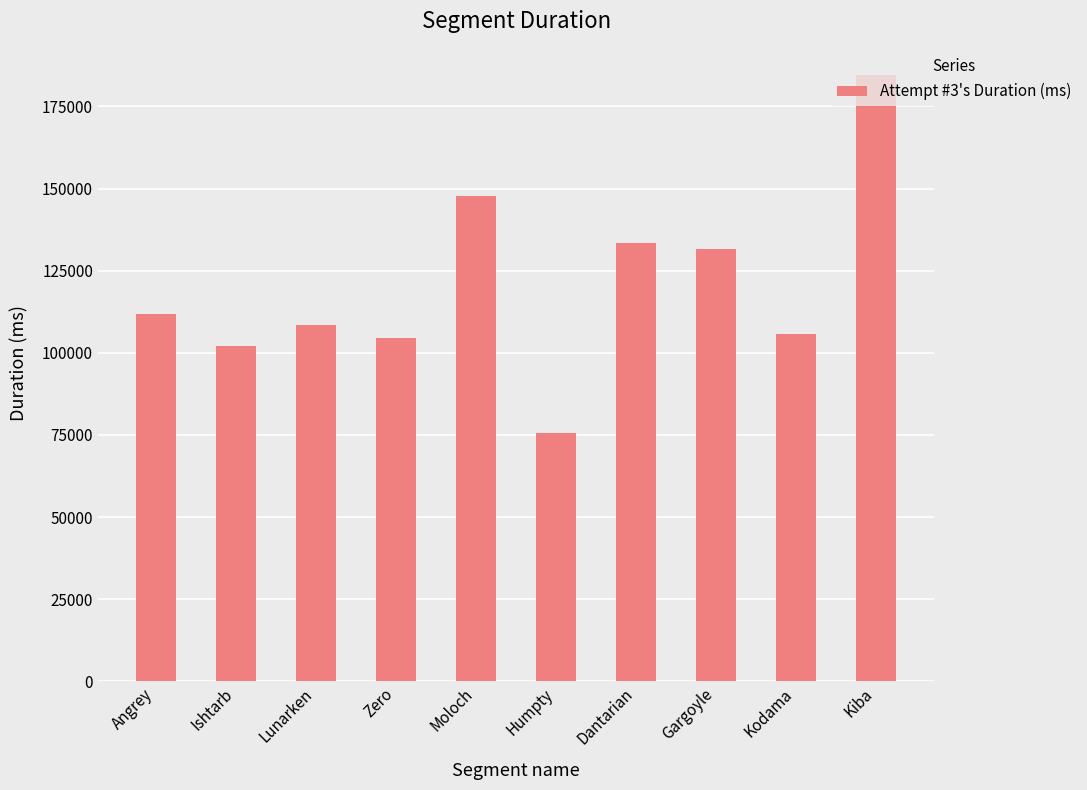

Which label corresponds to the largest value in the chart?

Kiba